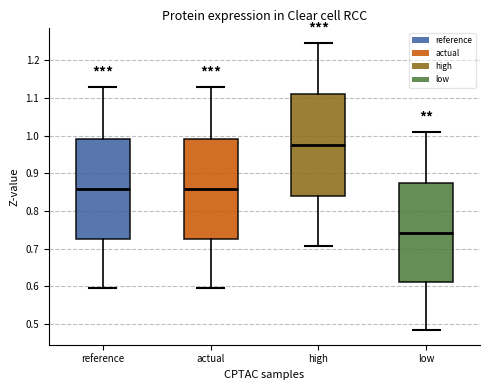

Reading left to right, read every box against the y-axis: the position of its median line, the range the box covers, and the ends of its whiskers. The values are not printed on the chart, so give them approximately, as read against the axis.

reference: median 0.86, box 0.72 to 0.99, whiskers 0.59 to 1.13
actual: median 0.86, box 0.72 to 0.99, whiskers 0.59 to 1.13
high: median 0.97, box 0.84 to 1.11, whiskers 0.71 to 1.25
low: median 0.74, box 0.61 to 0.87, whiskers 0.48 to 1.01